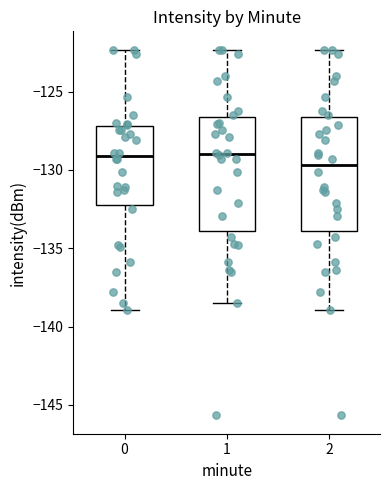

Reading left to right, transcribe this box plot: for each box, give where its median line is, the range the box spans, and where its two whiskers end, as read against the y-axis. The values are not printed on the chart, so give them approximately, as read against the axis.

0: median -129.0, box -132.0 to -127.0, whiskers -139.0 to -122.5
1: median -129.0, box -134.0 to -126.5, whiskers -138.5 to -122.5
2: median -129.5, box -134.0 to -126.5, whiskers -139.0 to -122.5